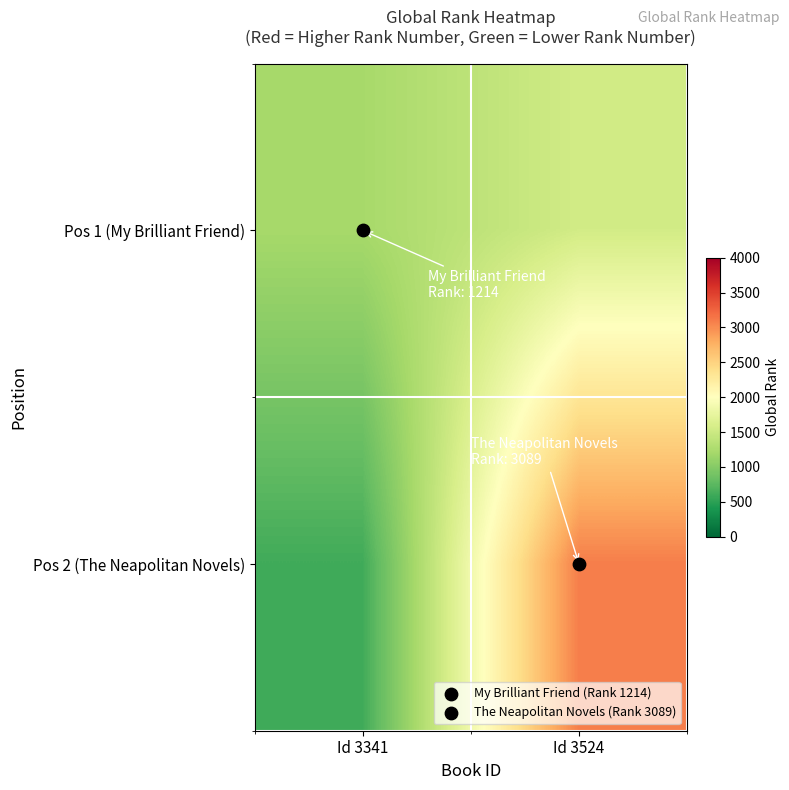

What is the total value across all series at Id 3341?

1821.0